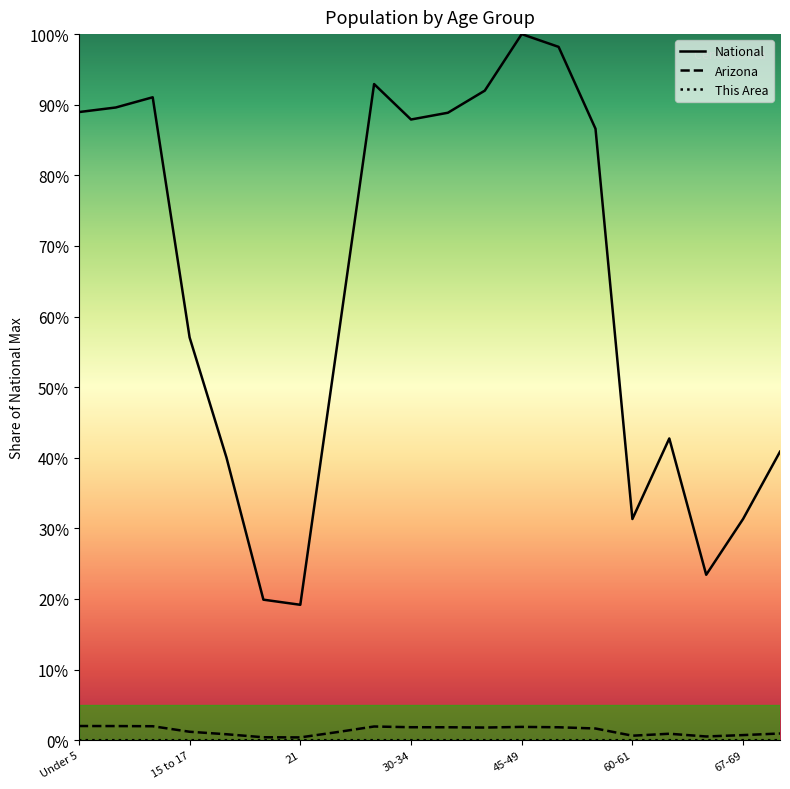

What is the approximate value of Arizona at 67-69?

0.7